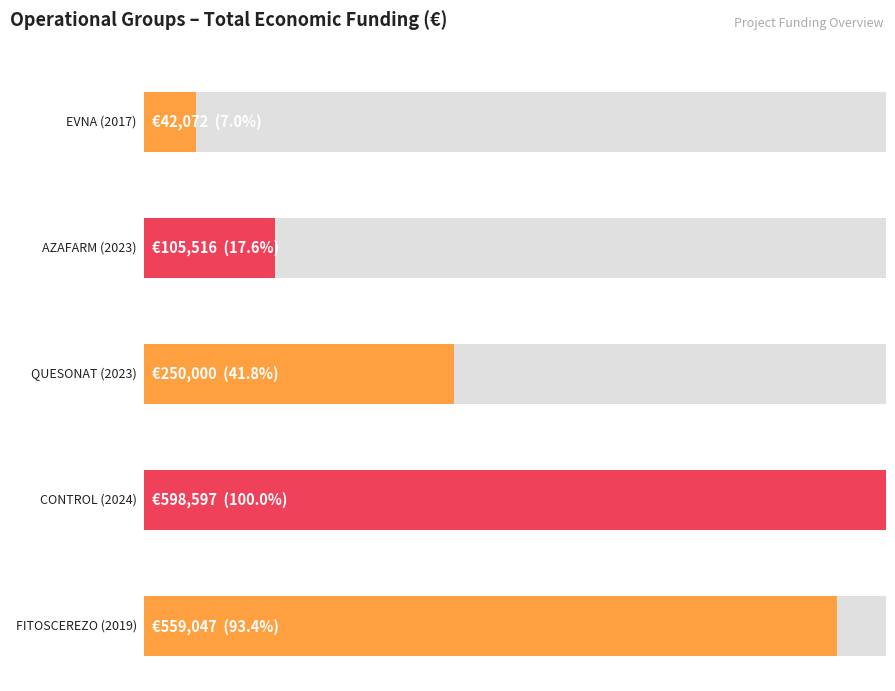

What is the difference between the maximum and minimum values?

556525